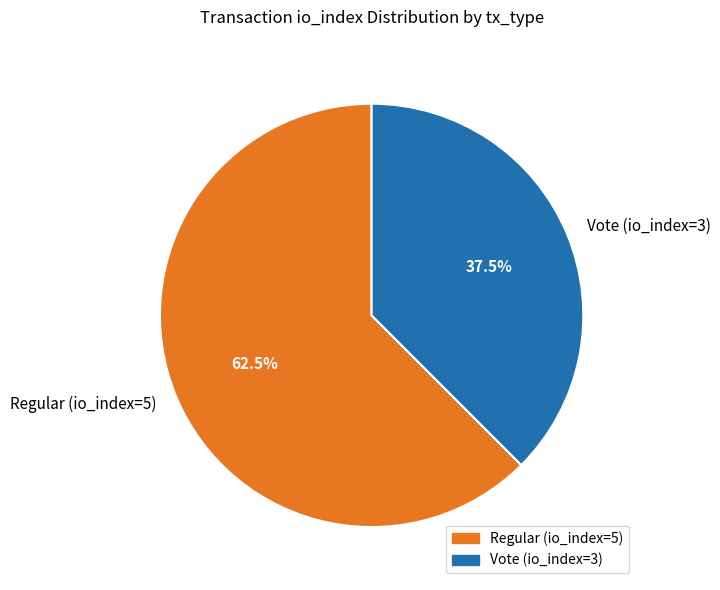

How much of the chart is everything except Regular (io_index=5)?

37.5%